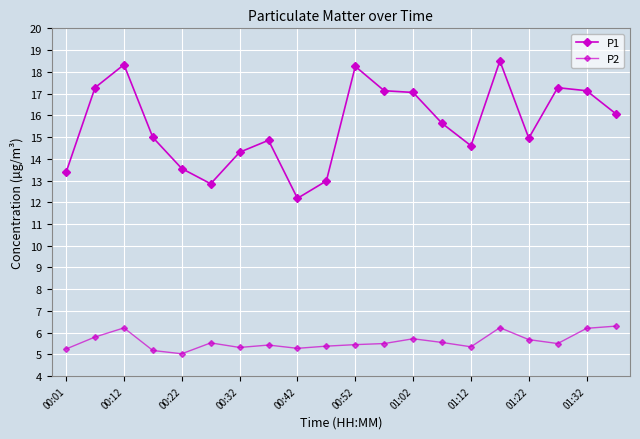

What is the maximum value for P2?

6.3